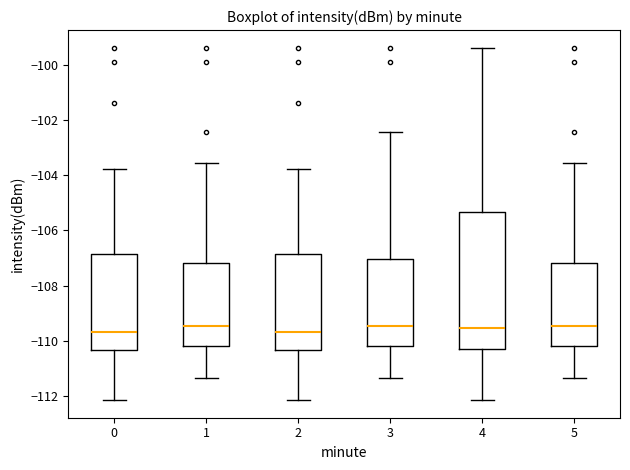

Reading left to right, transcribe this box plot: for each box, give where its median line is, the range the box spans, and where its two whiskers end, as read against the y-axis. The values are not printed on the chart, so give them approximately, as read against the axis.

0: median -109.6, box -110.4 to -106.8, whiskers -112.2 to -103.8
1: median -109.4, box -110.2 to -107.2, whiskers -111.4 to -103.6
2: median -109.6, box -110.4 to -106.8, whiskers -112.2 to -103.8
3: median -109.4, box -110.2 to -107.0, whiskers -111.4 to -102.4
4: median -109.6, box -110.2 to -105.4, whiskers -112.2 to -99.4
5: median -109.4, box -110.2 to -107.2, whiskers -111.4 to -103.6